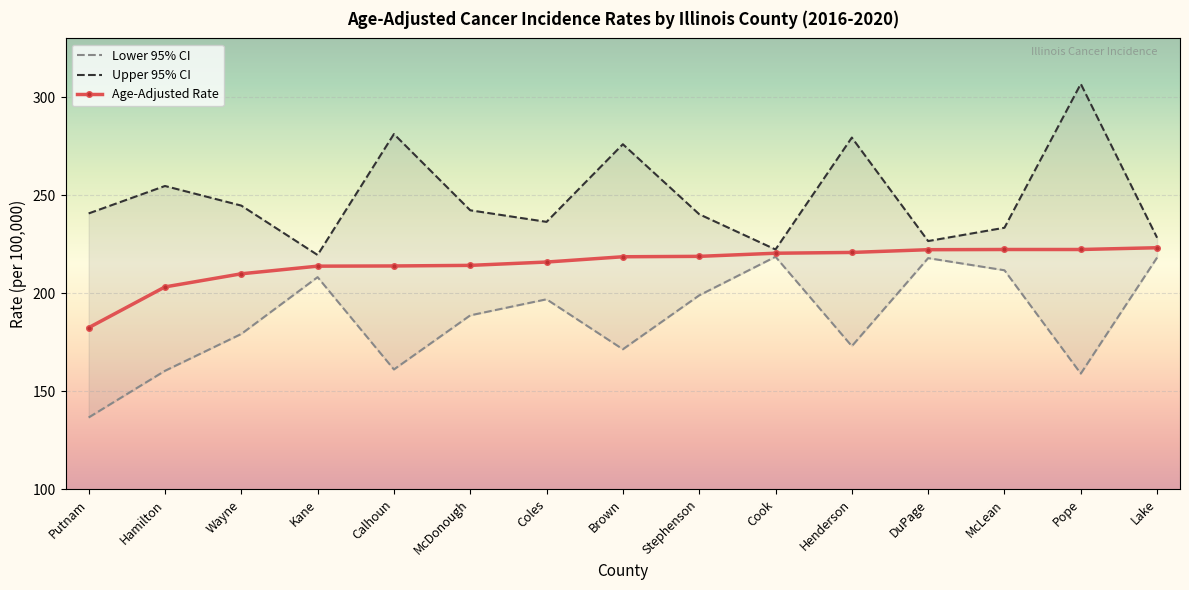

Where does the Age-Adjusted Rate series first go above 218?

Brown